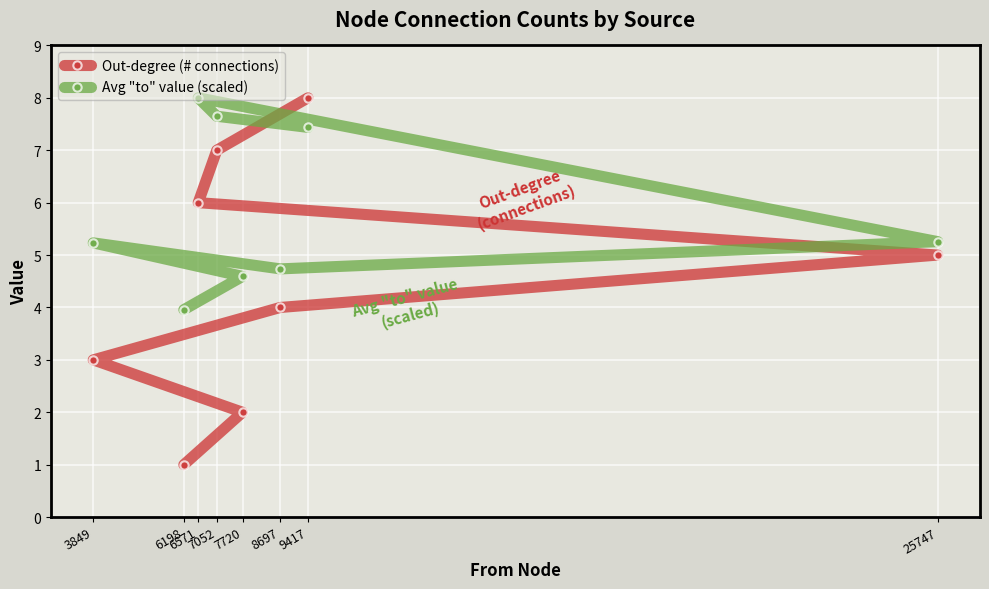

What is the difference between the highest and lowest values at 9417?

0.6